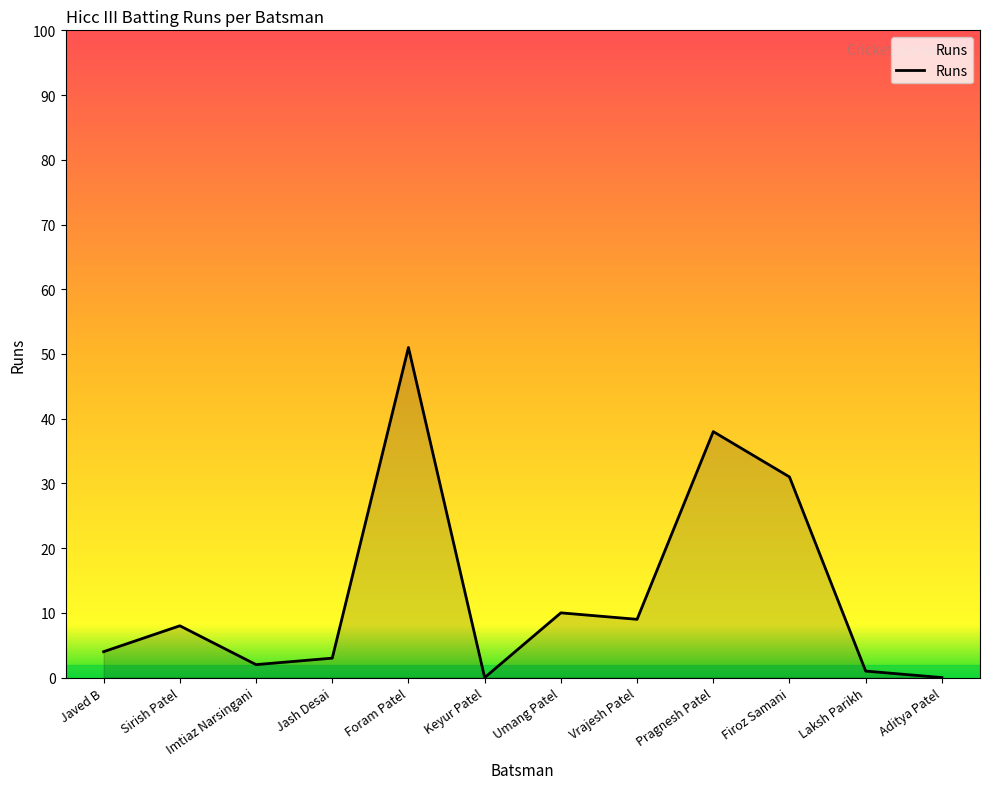

What is the maximum value shown in the chart?

51